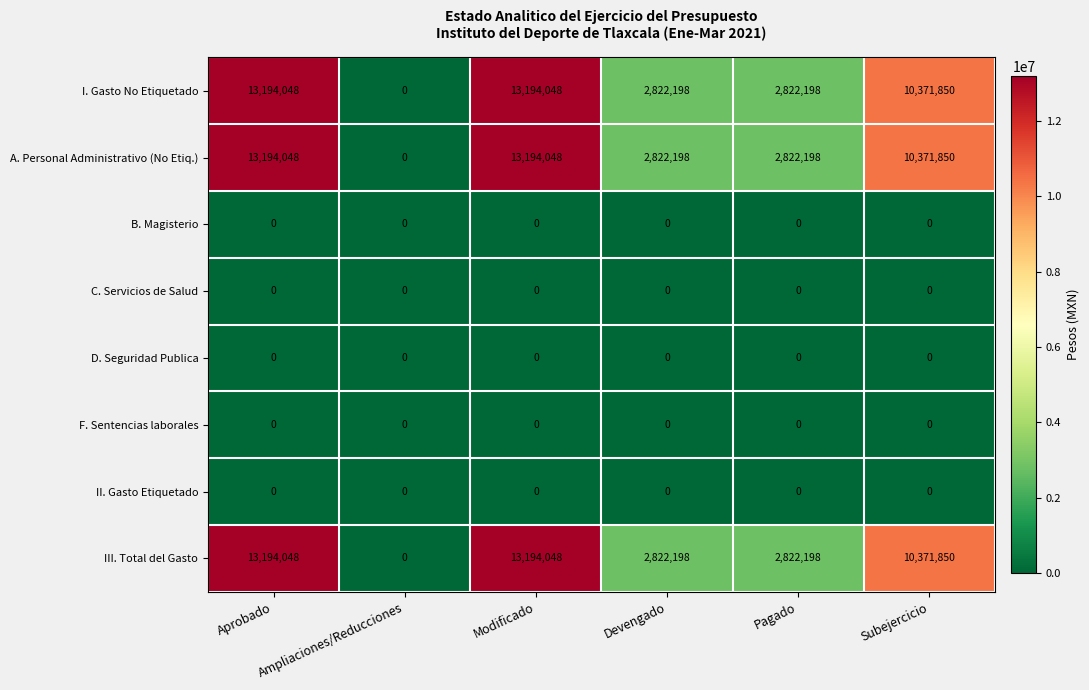

Is the value of B. Magisterio at Pagado greater than the value of III. Total del Gasto at Subejercicio?

No